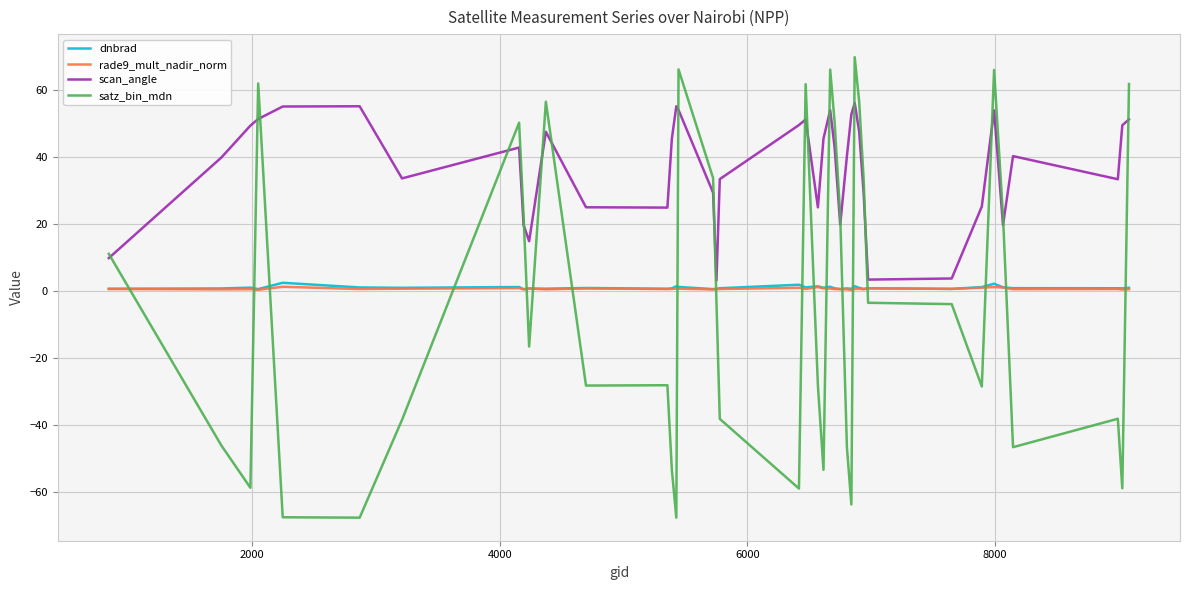

Which series has the largest total across all categories?

scan_angle